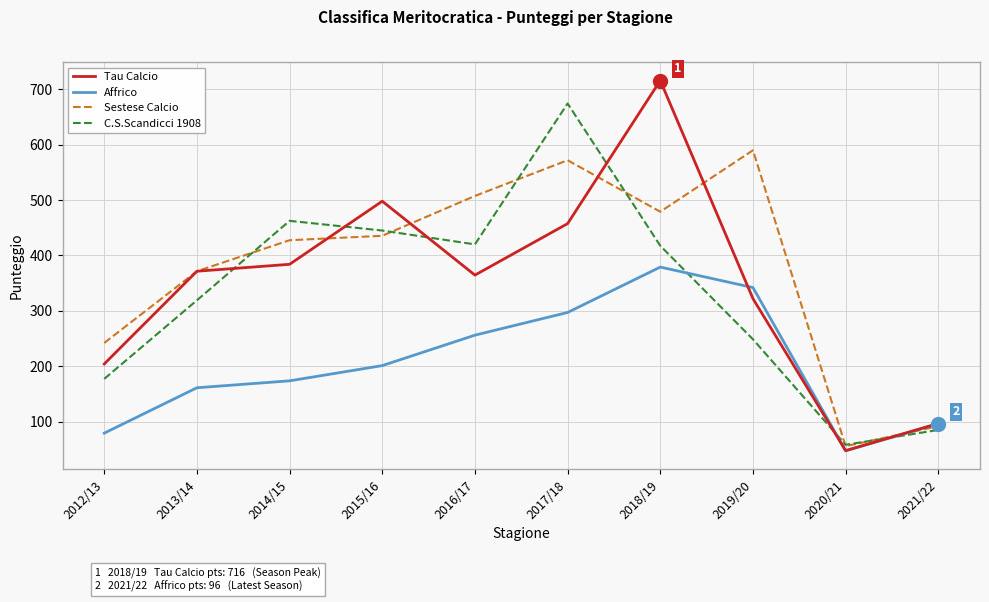

What is the spread (max minus min) of values at 2019/20?

341.5